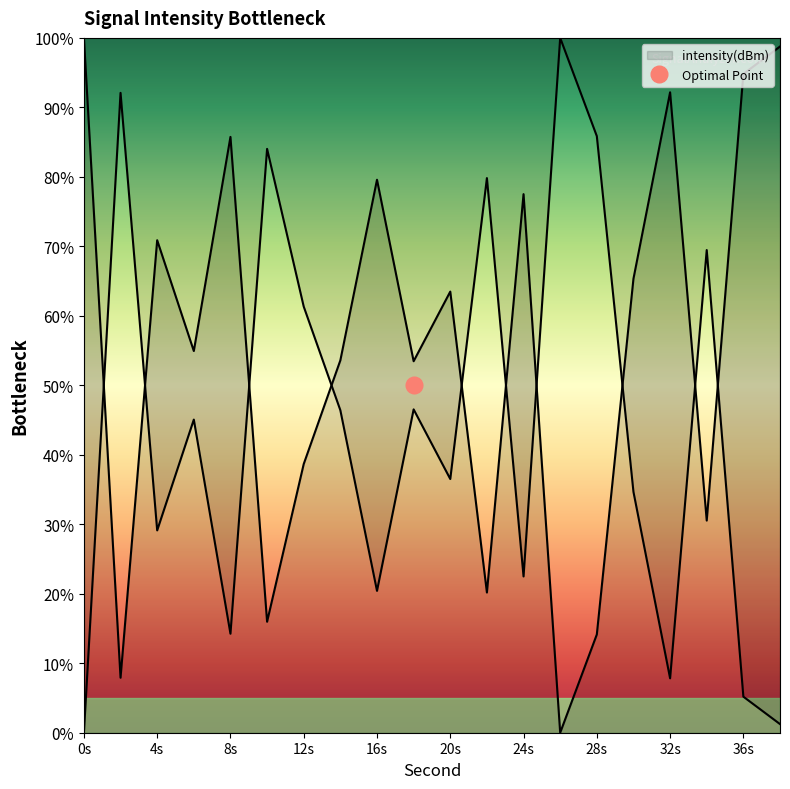

Which category has the lowest value across all series?

26